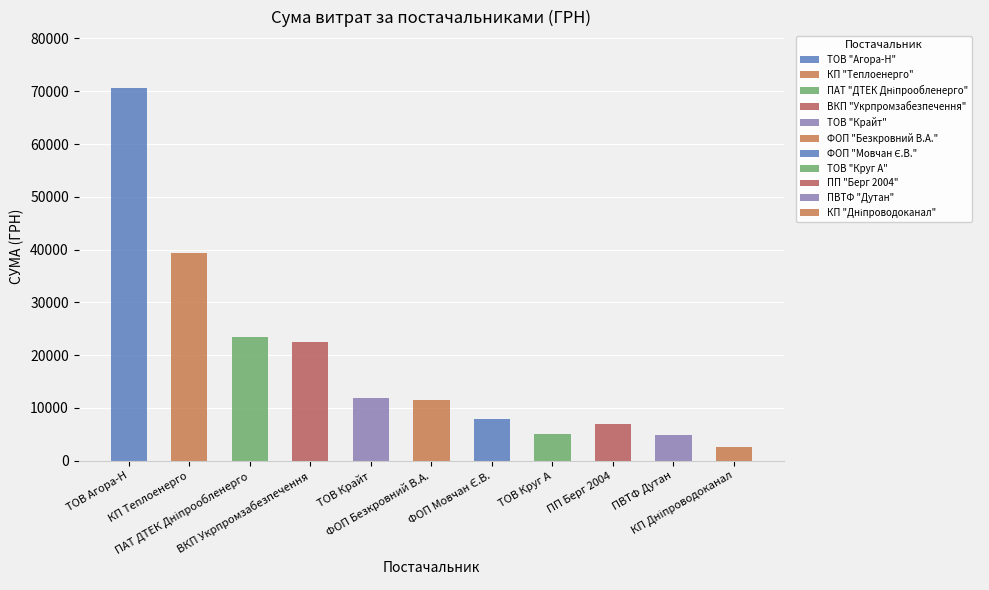

What is the value of the 7th bar from the left?

7922.3